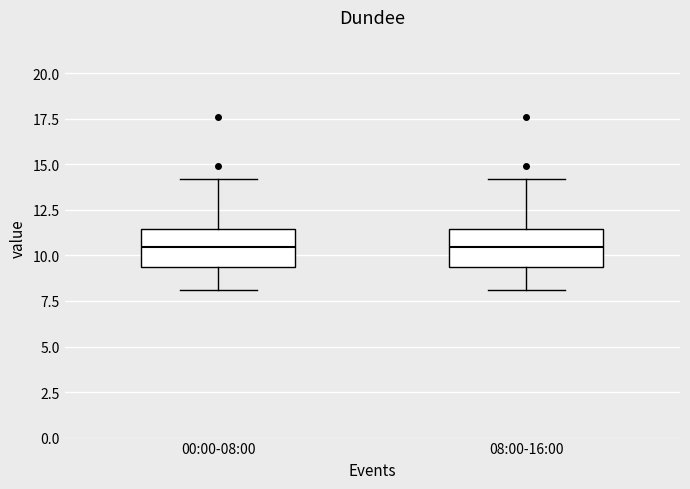

Reading left to right, read every box against the y-axis: the position of its median line, the range the box covers, and the ends of its whiskers. The values are not printed on the chart, so give them approximately, as read against the axis.

00:00-08:00: median 10.5, box 9.5 to 11.5, whiskers 8.0 to 14.0
08:00-16:00: median 10.5, box 9.5 to 11.5, whiskers 8.0 to 14.0